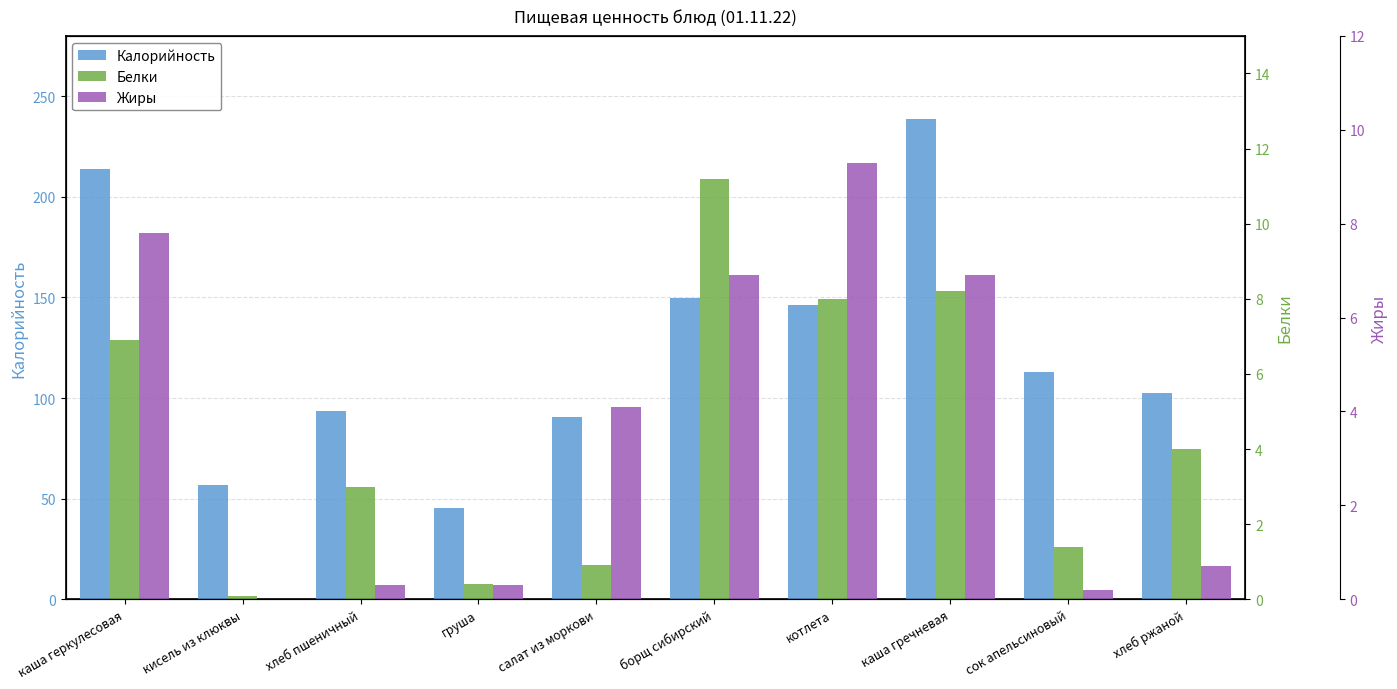

The Белки series shows 11.2 at борщ сибирский. True or false?

True